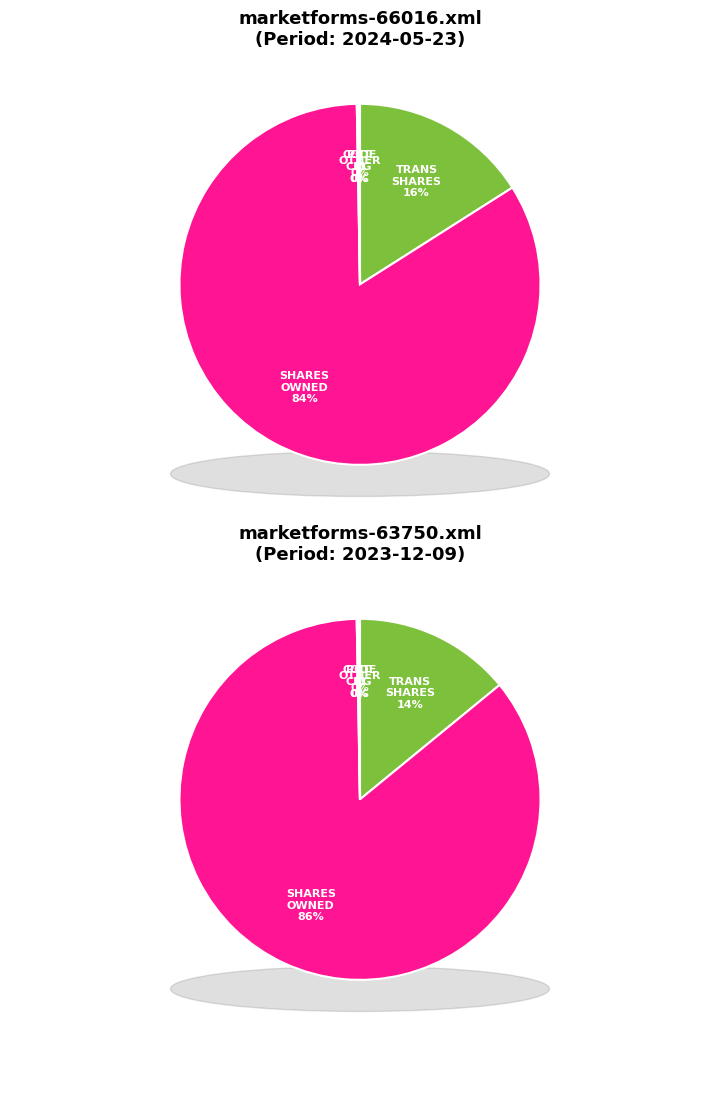

Count the number of slices in the pie.

2